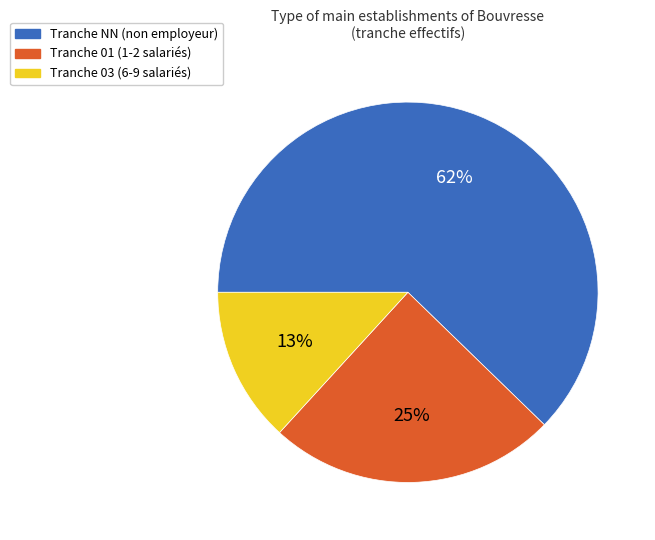

To the nearest percent, what portion does Tranche NN (non employeur) represent?

62%